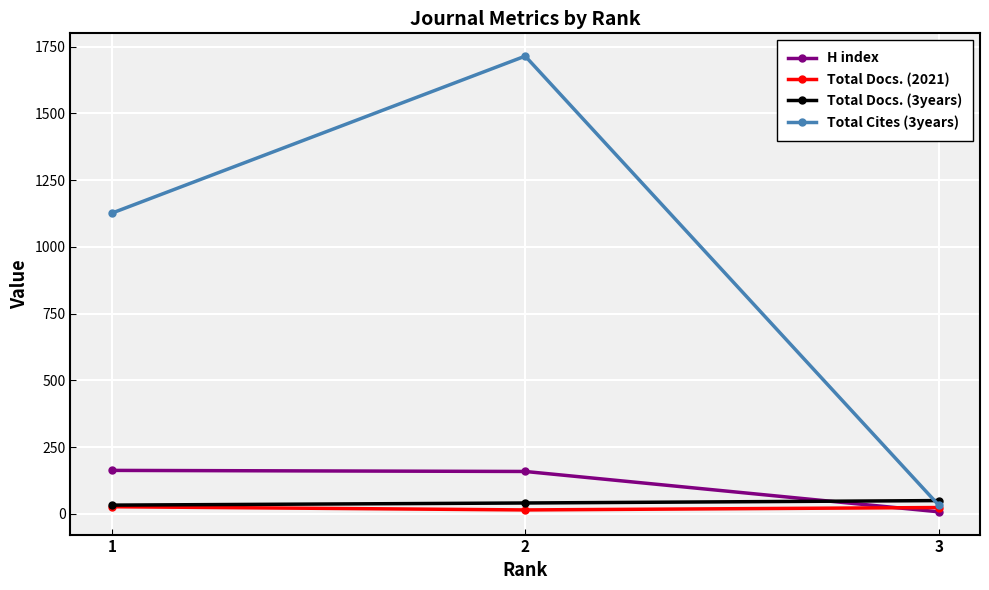

Which series has the largest range (max minus min)?

Total Cites (3years)